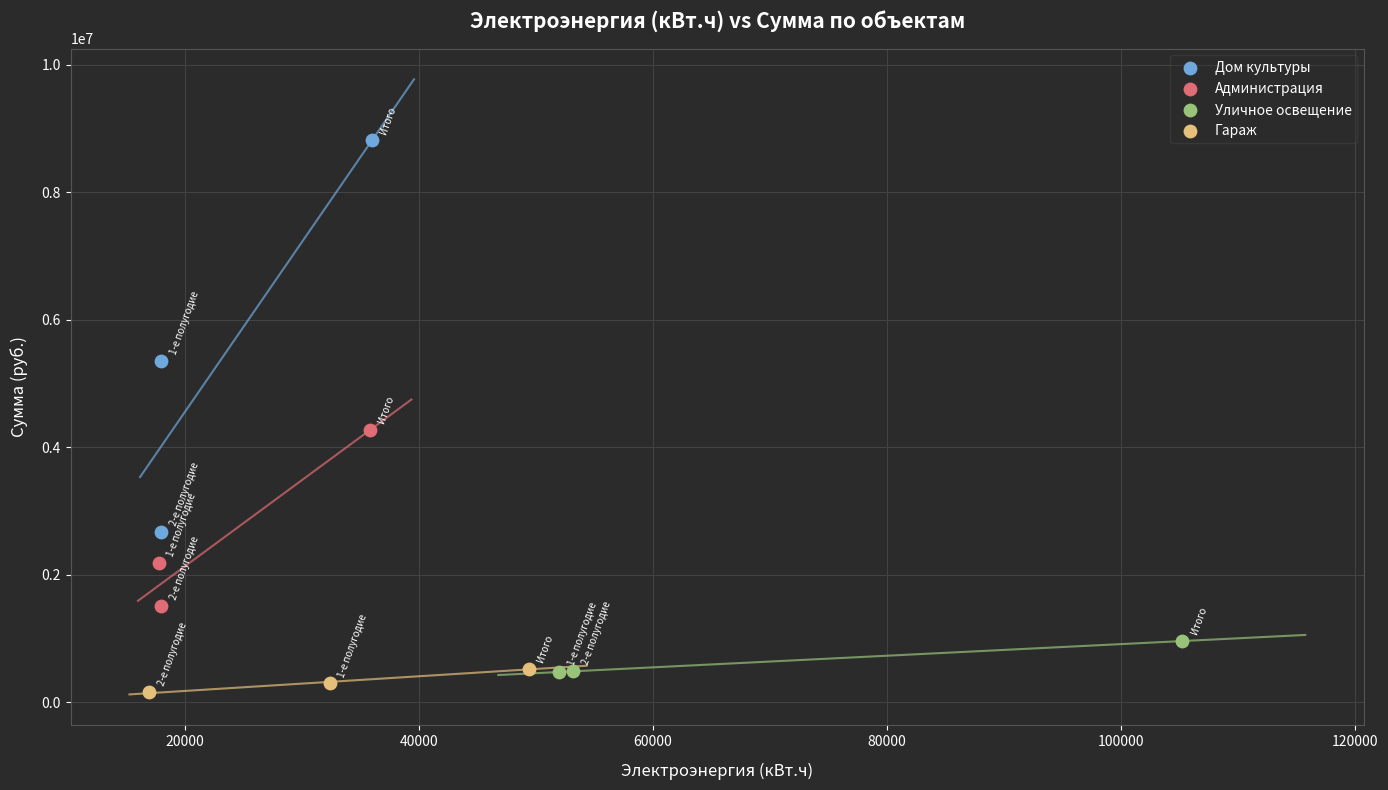

Which series reaches the minimum Y coordinate?

Гараж